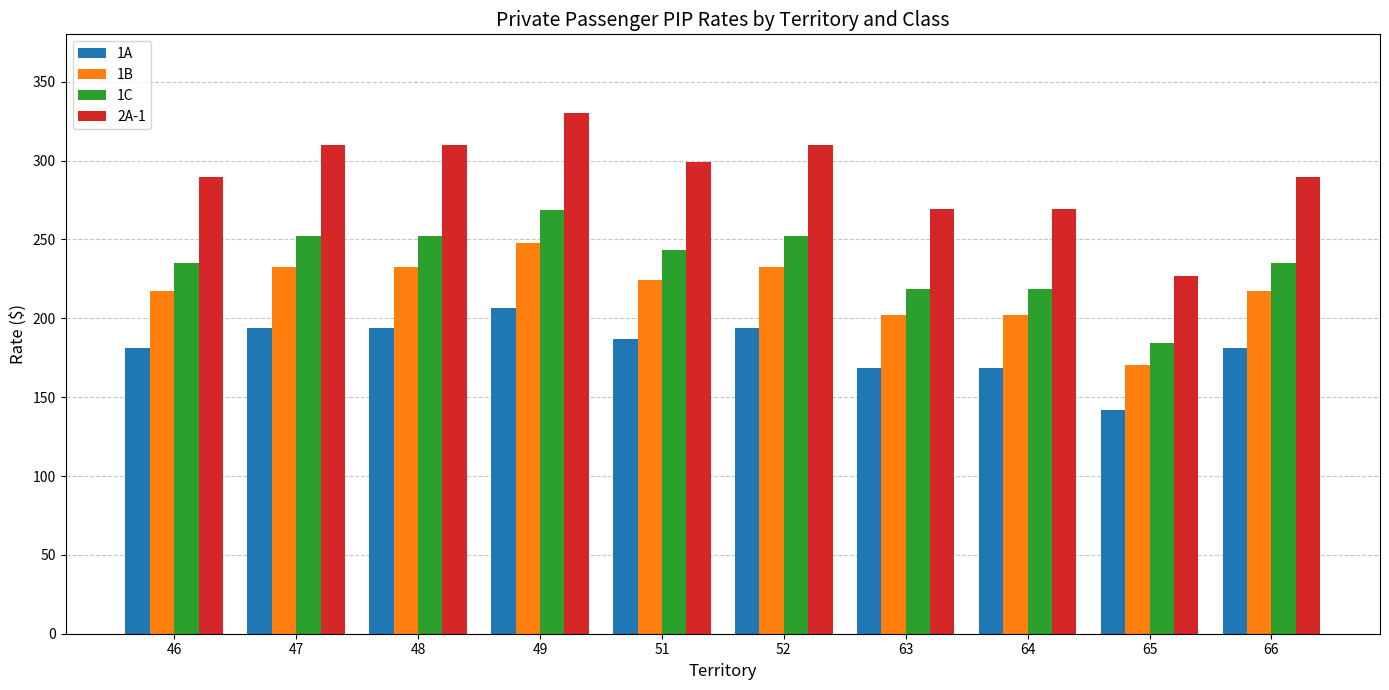

What is the difference between the second highest and minimum values in the 2A-1 series?

83.0